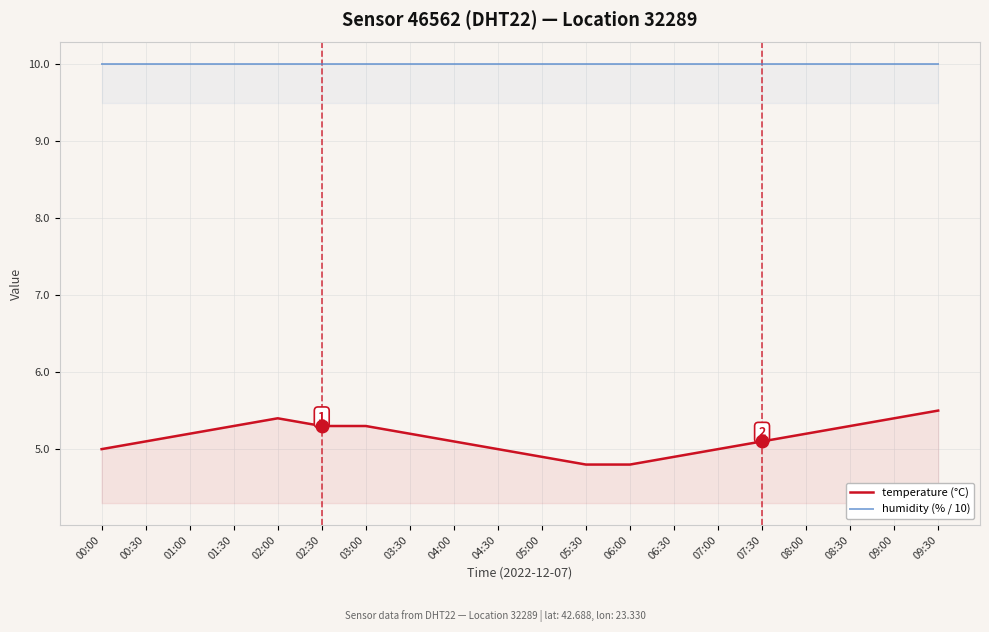

What is the label of the 6th point from the right?

07:00